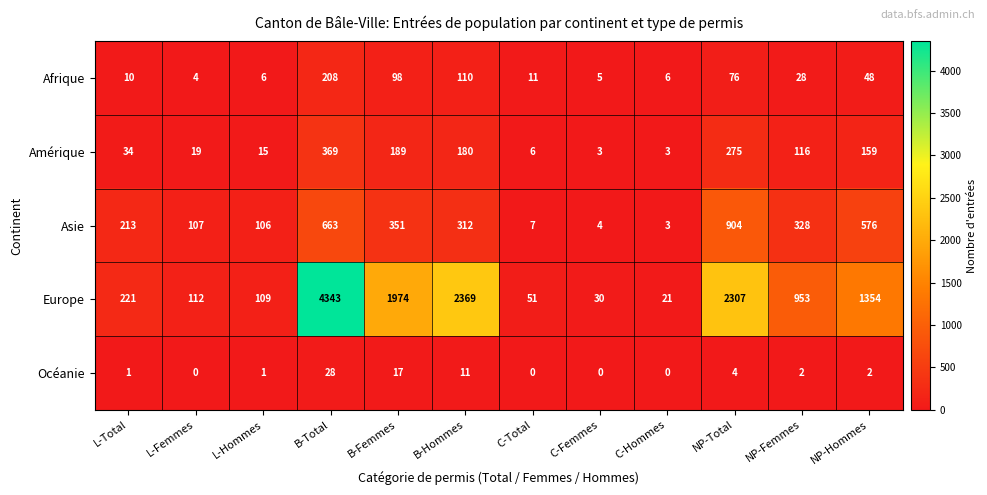

At C-Femmes, list the series in order from smallest to largest.

Océanie, Amérique, Asie, Afrique, Europe